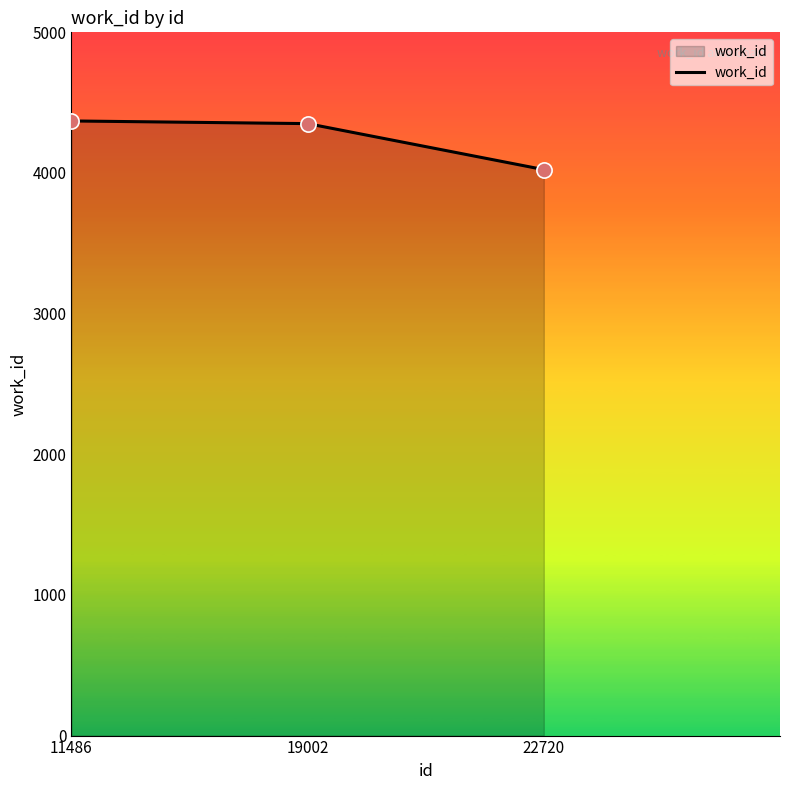

Which has a higher value, 19002 or 22720?

19002